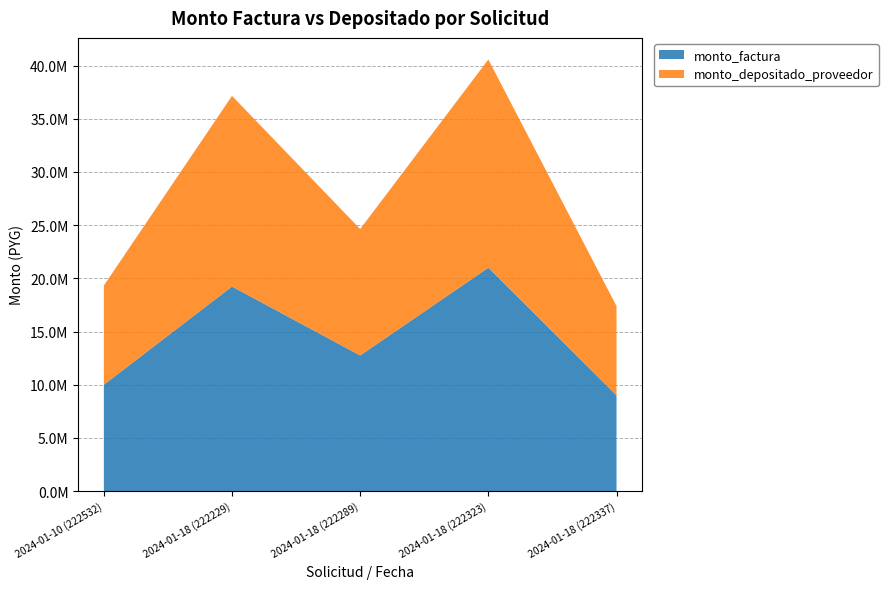

Reading left to right, list all the values displayed in this chart.

monto_factura: 2024-01-10 (222532)=10000000	2024-01-18 (222229)=19229250	2024-01-18 (222289)=12750000	2024-01-18 (222323)=21000000	2024-01-18 (222337)=9000000
monto_depositado_proveedor: 2024-01-10 (222532)=9320000	2024-01-18 (222229)=17921661	2024-01-18 (222289)=11883000	2024-01-18 (222323)=19572000	2024-01-18 (222337)=8388000